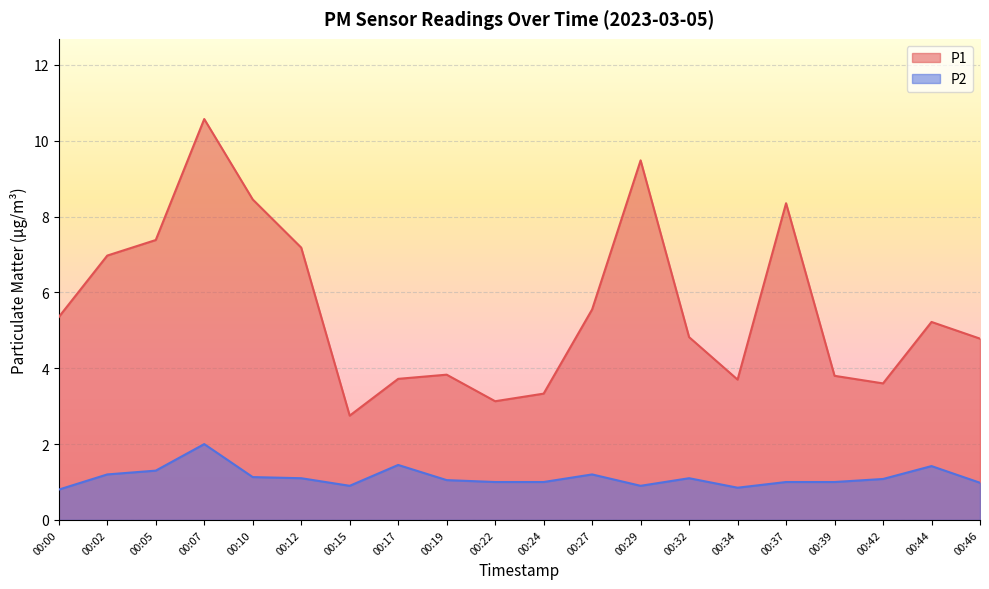

Where is P1 nearest to the value 6?

00:27